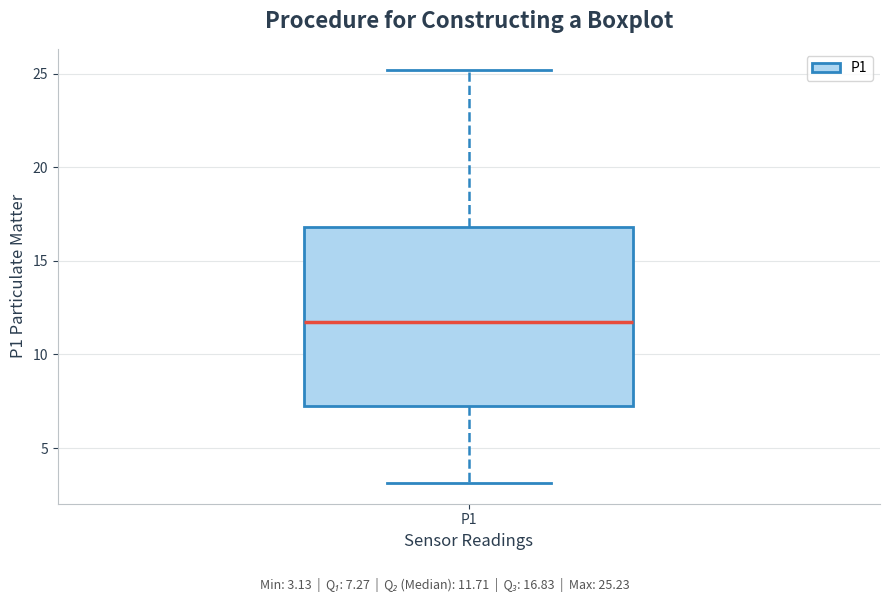

Where does the upper whisker of the box for P1 end on the y-axis? The values are not printed on the chart, so give them approximately, as read against the axis.

25.0